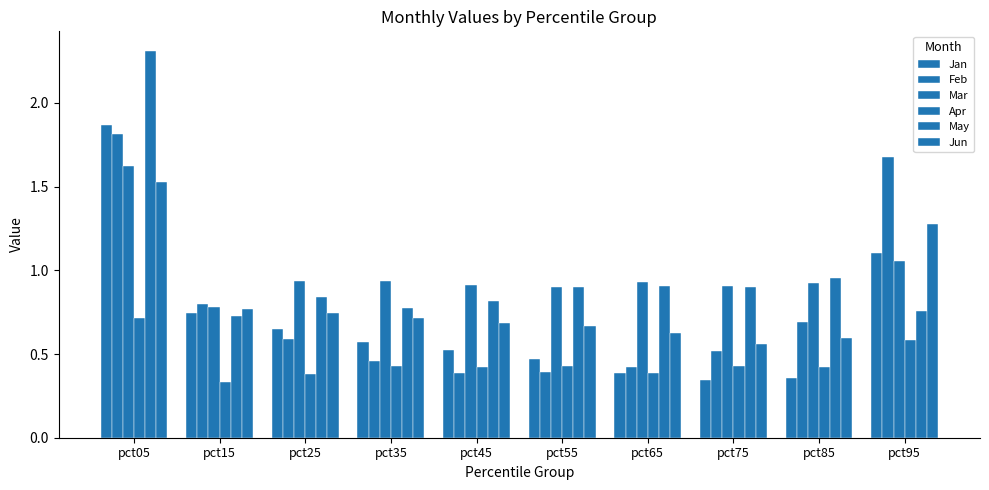

Between pct55 and pct65, which series saw the biggest shift?

Jan